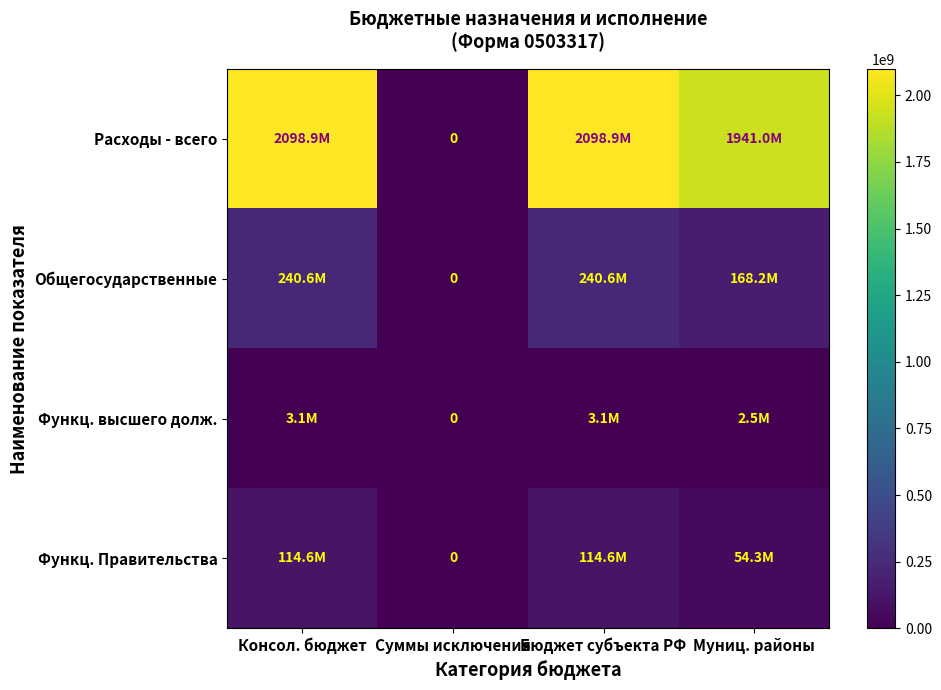

How many distinct data groups are displayed?

4